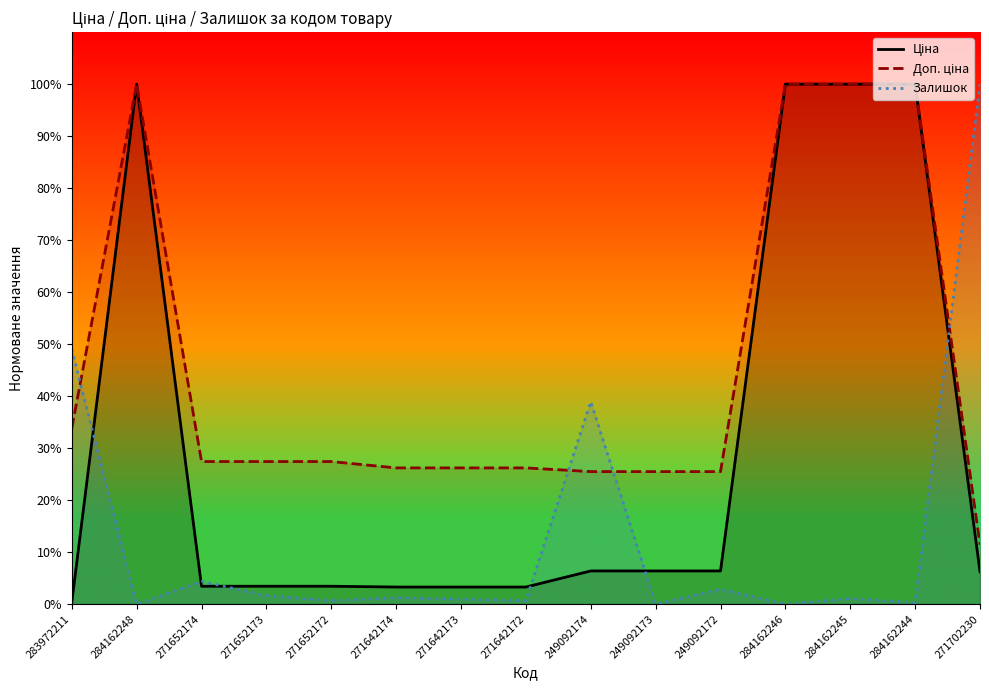

What is the spread (max minus min) of values at 271642173?

0.3